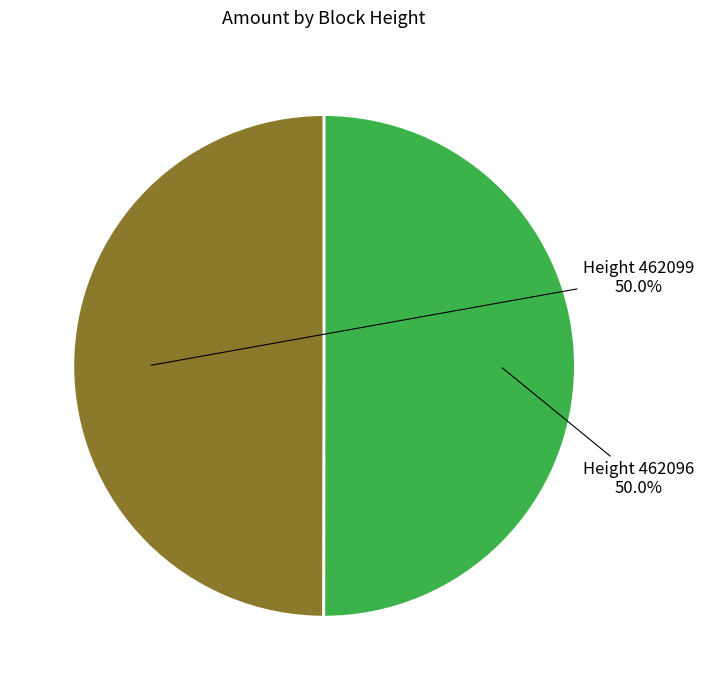

What is the ratio of the value at Height 462096 to the value at Height 462099?

1.0